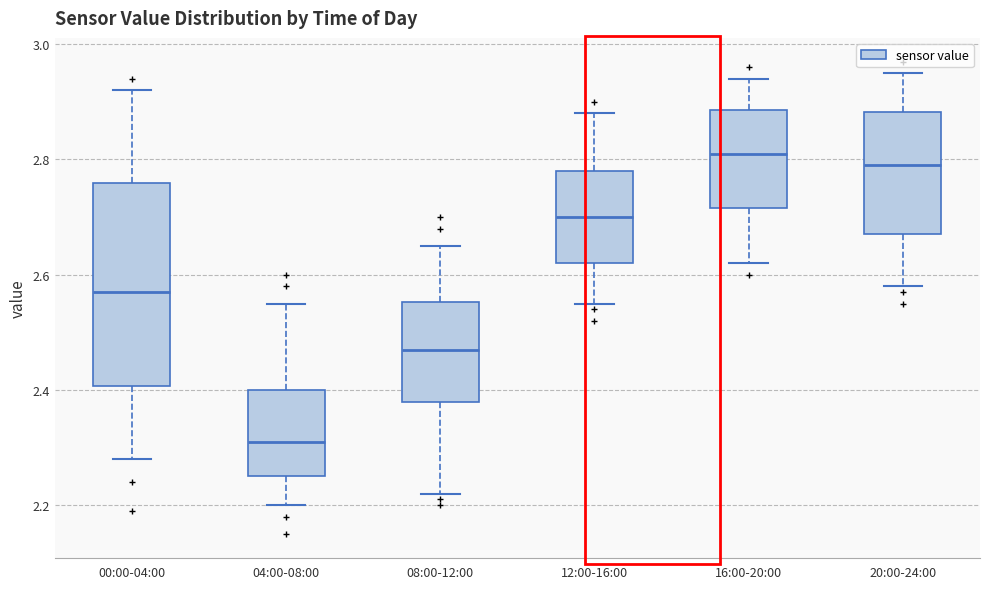

Where does the upper whisker of the box for 16:00-20:00 end on the y-axis? The values are not printed on the chart, so give them approximately, as read against the axis.

2.94